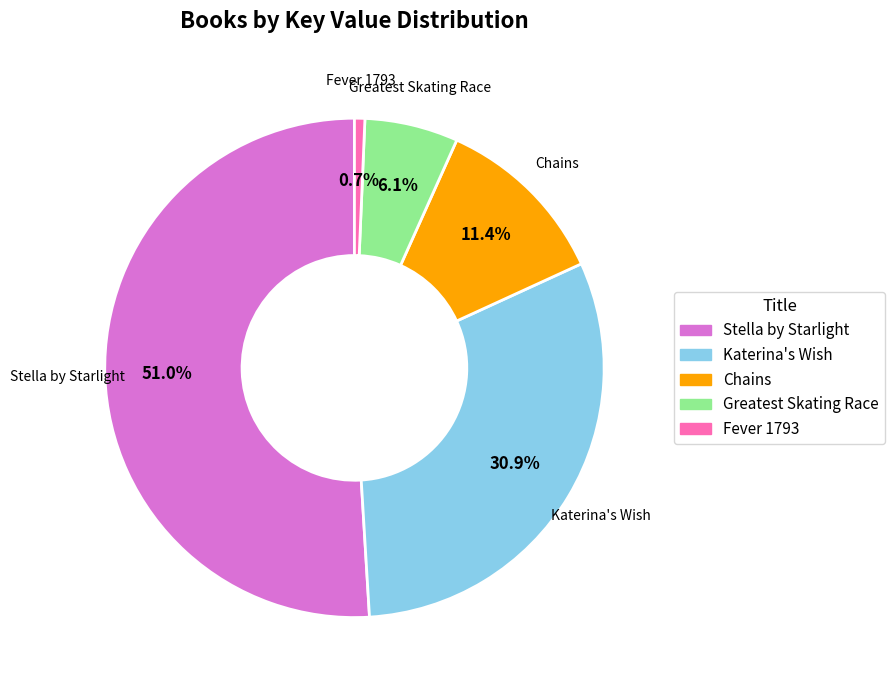

How many segments does this pie chart have?

5